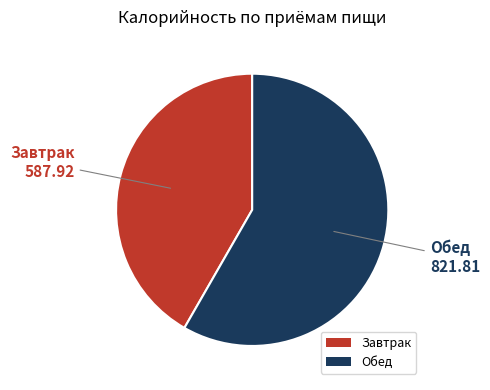

Which category has the biggest portion of the pie?

Обед